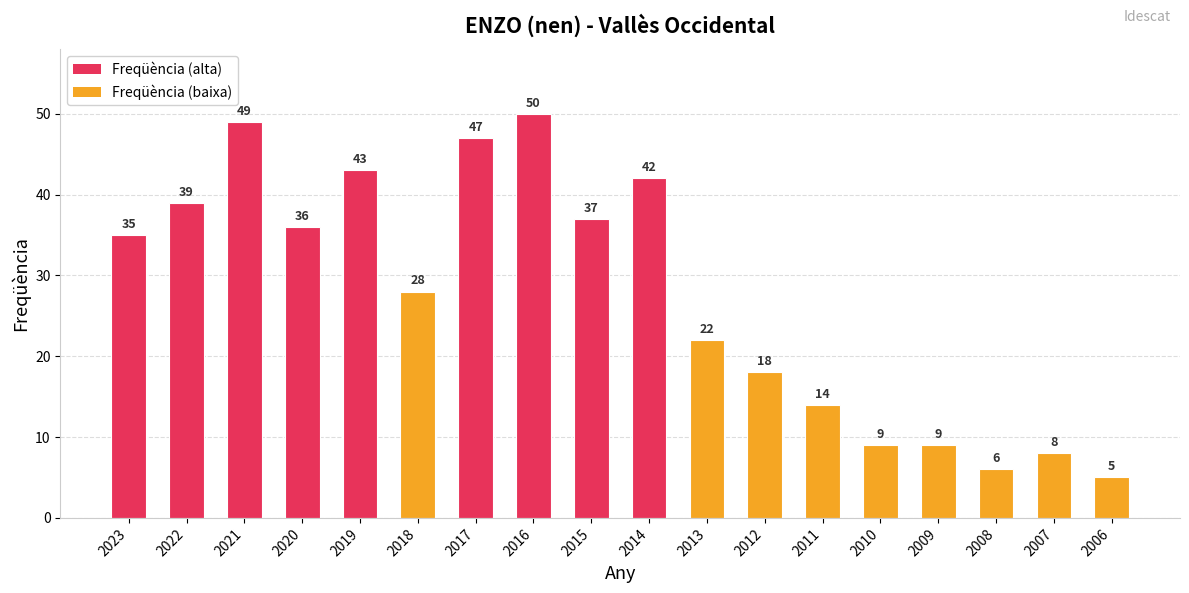

The chart shows a value of 22 at 2013. True or false?

True